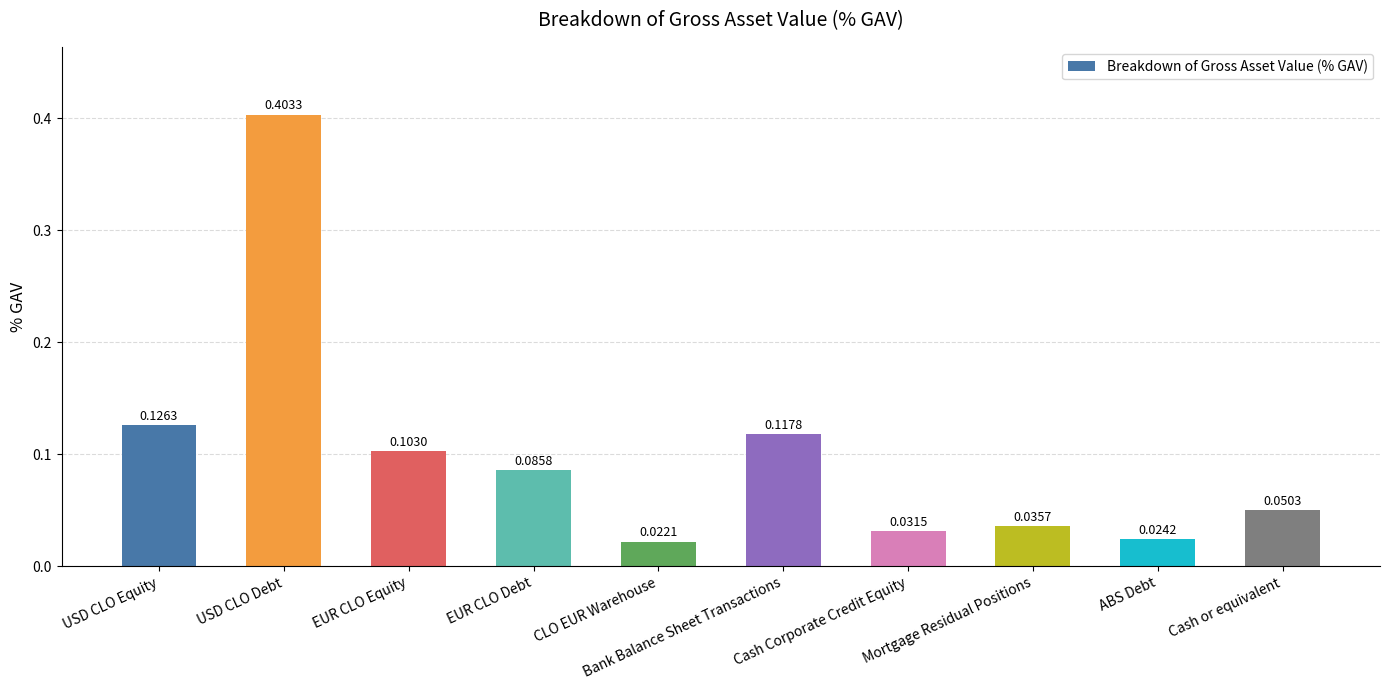

Which has a higher value, ABS Debt or EUR CLO Equity?

EUR CLO Equity